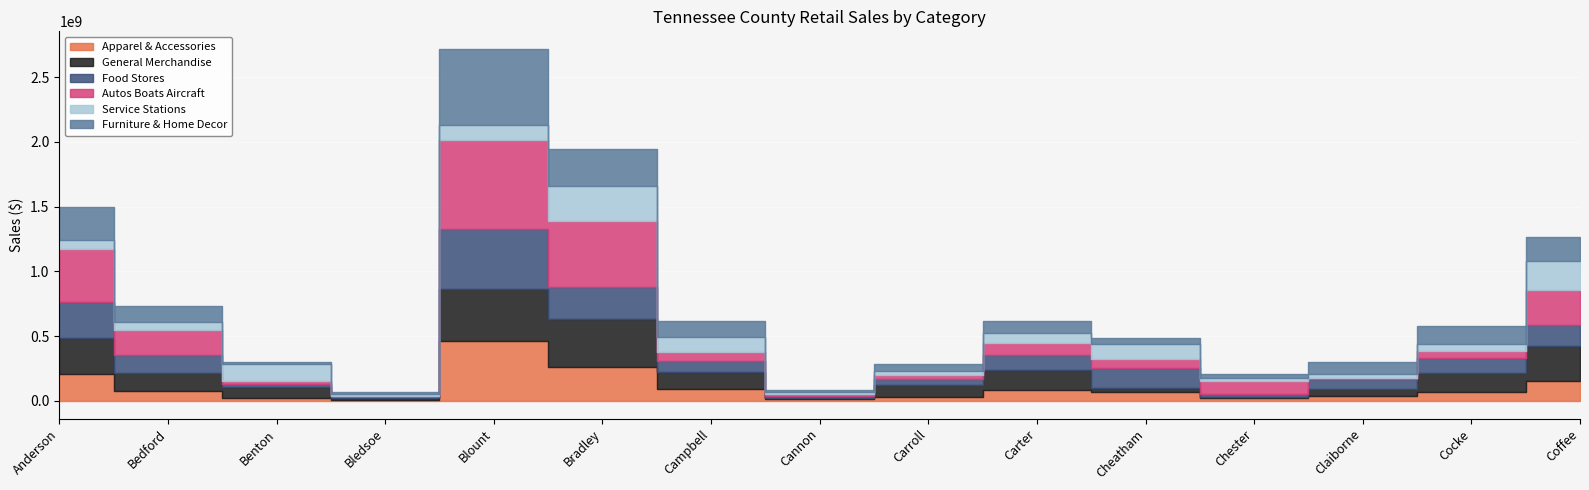

Reading right to left, list all the values displayed in this chart.

Apparel & Accessories: Coffee=156985780	Cocke=68649481	Claiborne=36137370	Chester=21302597	Cheatham=70782216	Carter=81415667	Carroll=31316708	Cannon=12554311	Campbell=94556214	Bradley=265965191	Blount=459225050	Bledsoe=10535500	Benton=20156994	Bedford=75530255	Anderson=208318999
General Merchandise: Coffee=265624798	Cocke=150985884	Claiborne=54648031	Chester=12624088	Cheatham=29161884	Carter=155360436	Carroll=93439535	Cannon=14010549	Campbell=128217596	Bradley=367028730	Blount=404222680	Bledsoe=14904902	Benton=91265828	Bedford=144025519	Anderson=274646201
Food Stores: Coffee=161113891	Cocke=108859481	Claiborne=75273594	Chester=19724741	Cheatham=157430443	Carter=120637681	Carroll=47548054	Cannon=13681046	Campbell=84226036	Bradley=247500883	Blount=467680337	Bledsoe=13222865	Benton=21100913	Bedford=136179388	Anderson=278756626
Autos Boats Aircraft: Coffee=271306126	Cocke=56243363	Claiborne=13157525	Chester=99302650	Cheatham=66216357	Carter=92676753	Carroll=26360345	Cannon=12782714	Campbell=67978812	Bradley=505917418	Blount=684518186	Bledsoe=2051437	Benton=22355409	Bedford=190729320	Anderson=411356373
Service Stations: Coffee=226968391	Cocke=51388118	Claiborne=30743761	Chester=23376382	Cheatham=117222404	Carter=76956377	Carroll=33111111	Cannon=16194703	Campbell=118361321	Bradley=273410223	Blount=118142996	Bledsoe=13343267	Benton=128558673	Bedford=61632788	Anderson=69886507
Furniture & Home Decor: Coffee=185550318	Cocke=144708931	Claiborne=88616167	Chester=30819452	Cheatham=43772509	Carter=86593892	Carroll=55333479	Cannon=16410687	Campbell=122065352	Bradley=283973300	Blount=584334891	Bledsoe=12160235	Benton=17506854	Bedford=123767295	Anderson=257116408